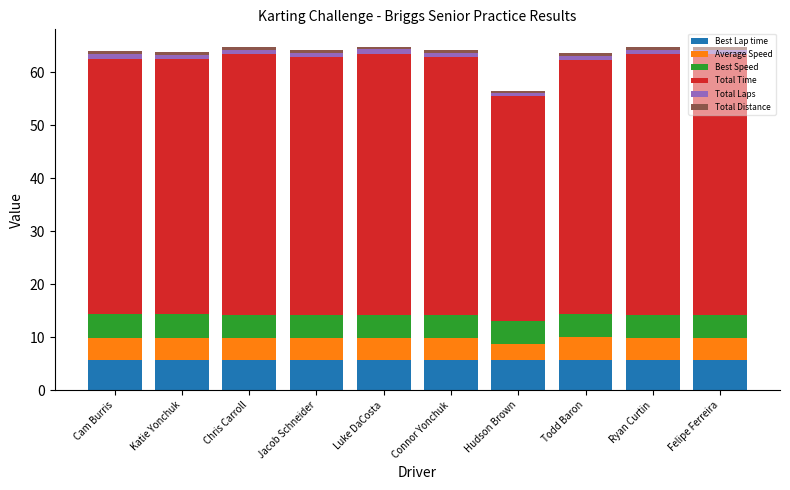

What is the highest value of the Best Lap time series?

5.8